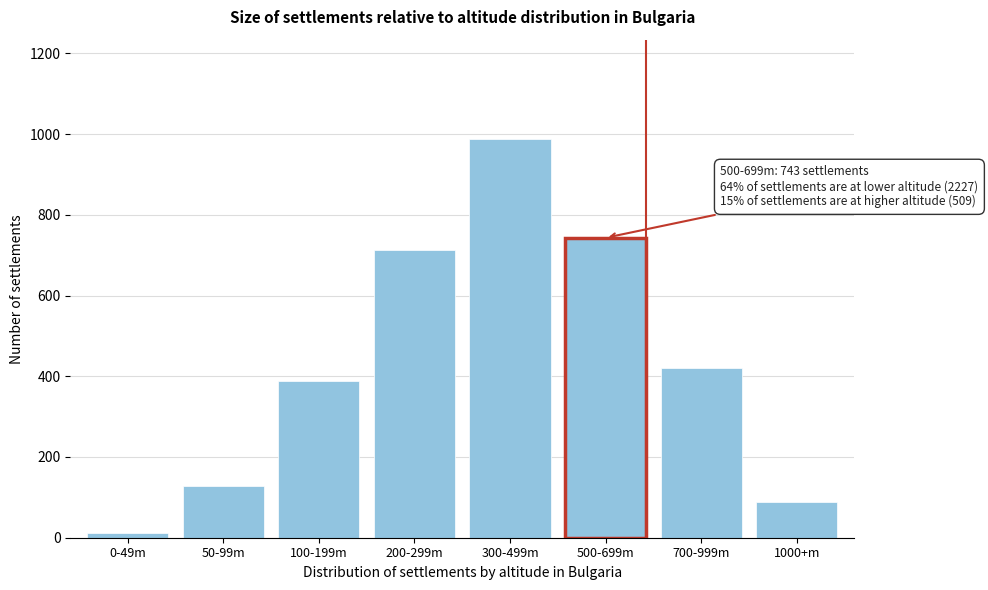

Reading left to right, list all the values displayed in this chart.

0-49m=12	50-99m=127	100-199m=389	200-299m=712	300-499m=987	500-699m=743	700-999m=421	1000+m=88